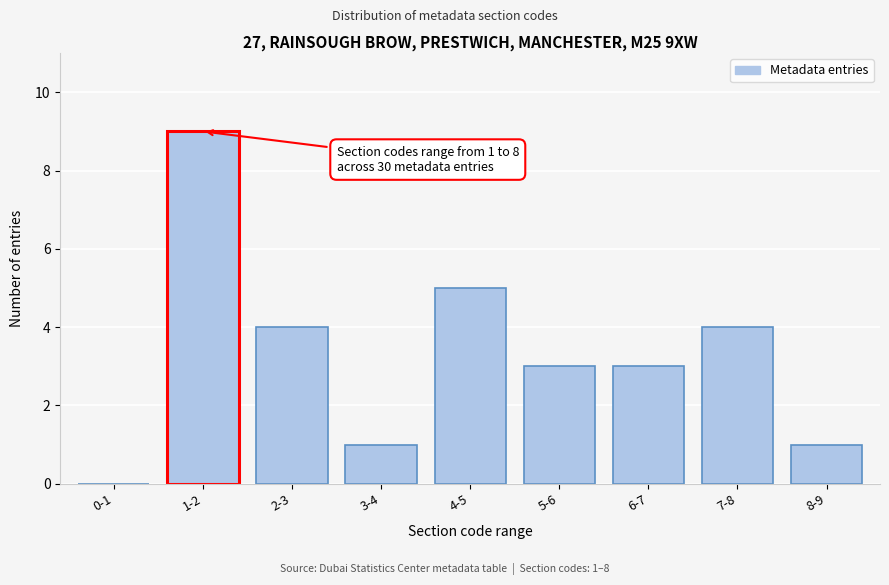

Reading left to right, transcribe all the data shown in this chart.

0-1=0	1-2=9	2-3=4	3-4=1	4-5=5	5-6=3	6-7=3	7-8=4	8-9=1